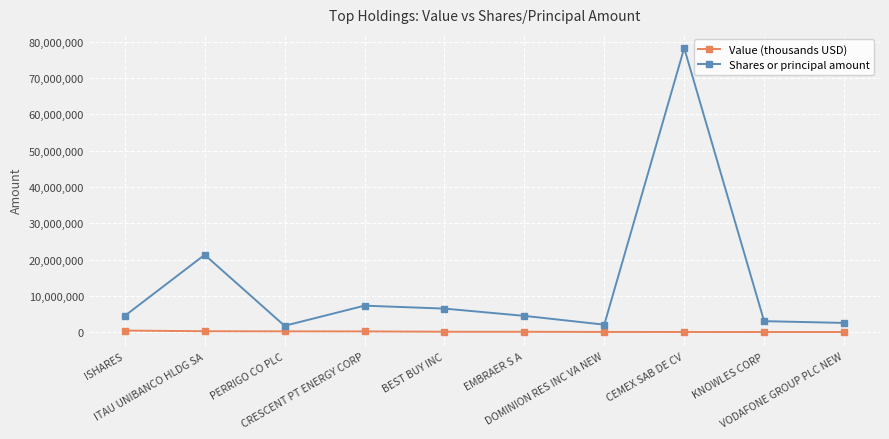

Rank the series at ISHARES from highest to lowest value.

Shares or principal amount, Value (thousands USD)